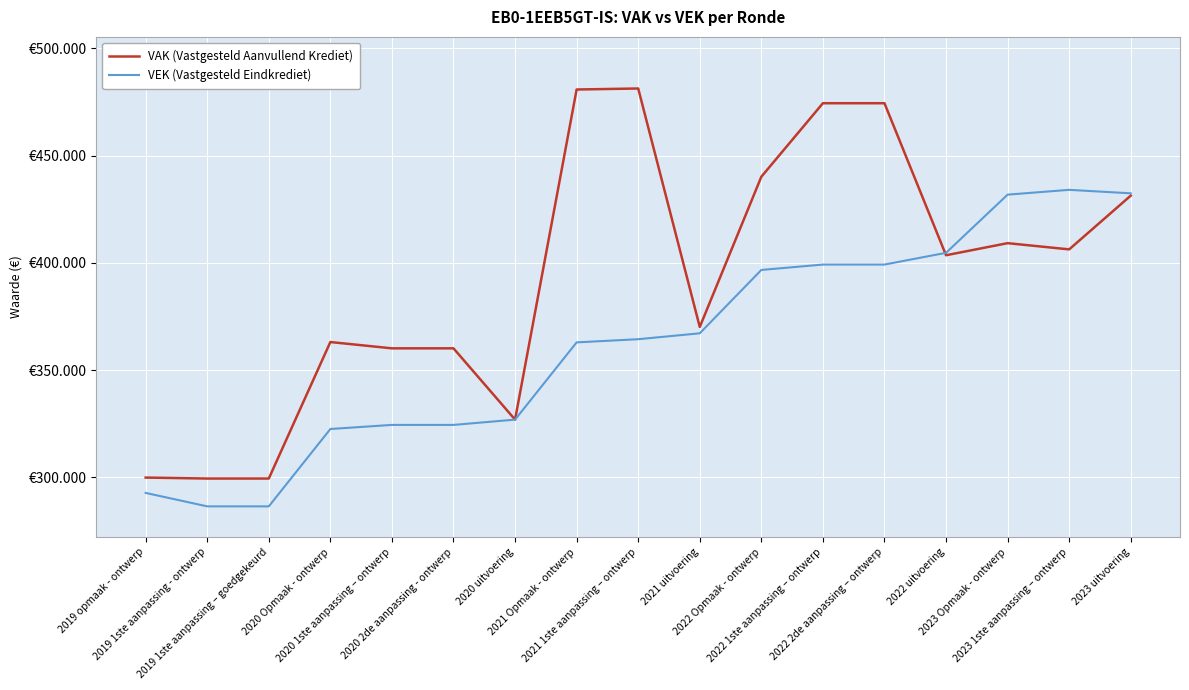

What is the value of the VAK (Vastgesteld Aanvullend Krediet) point at the 4th from the left?

363055